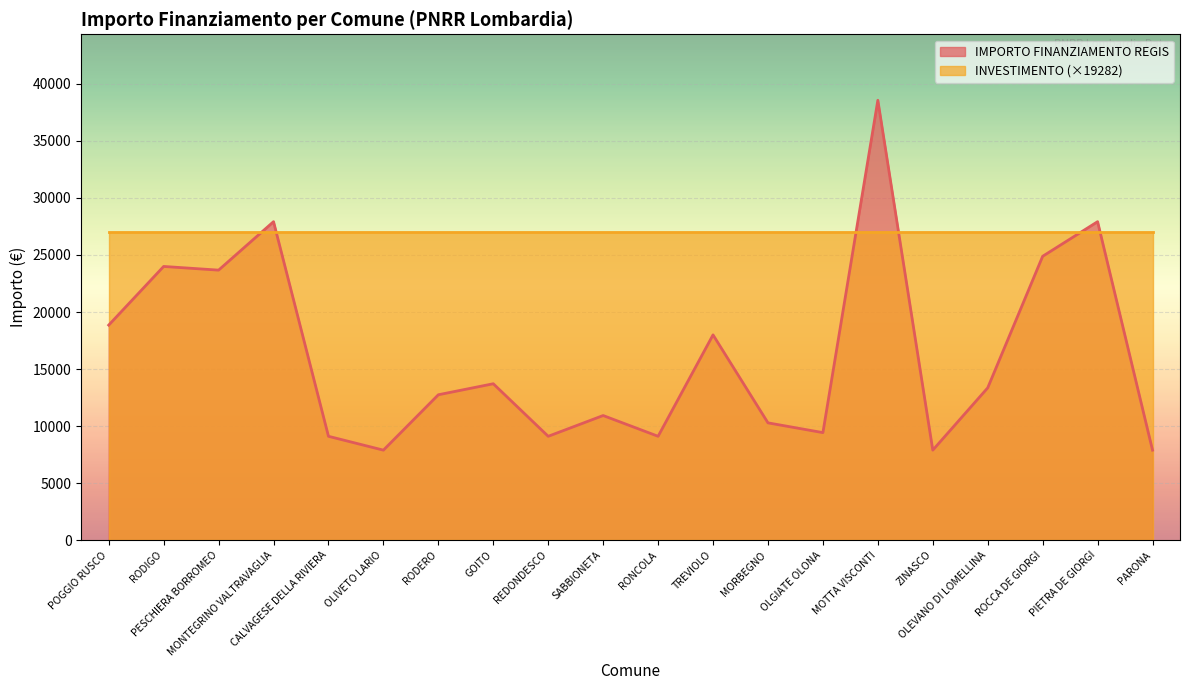

Count the number of values greater than 13354.

9